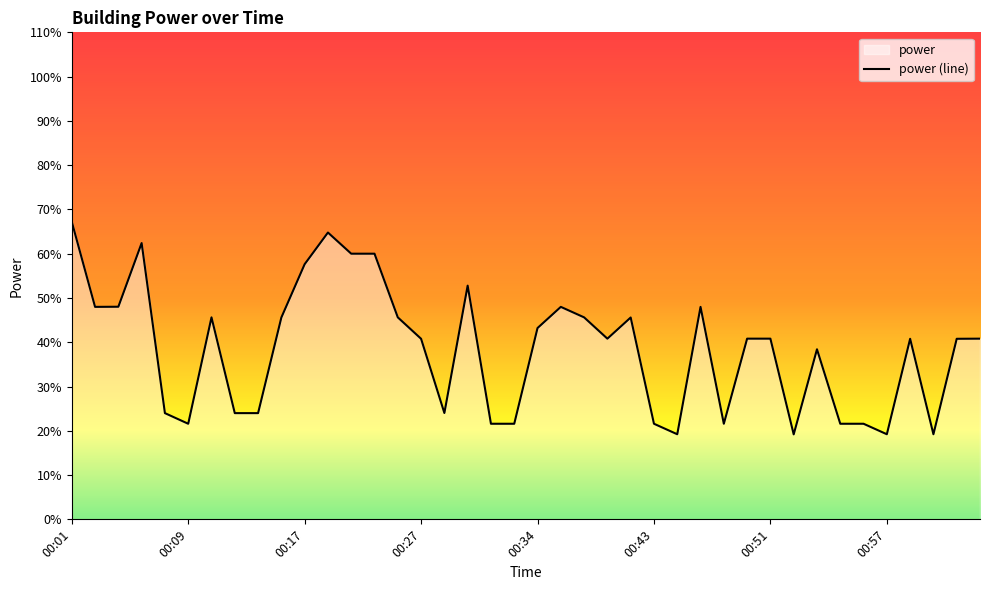

How many categories are shown in the chart?

40